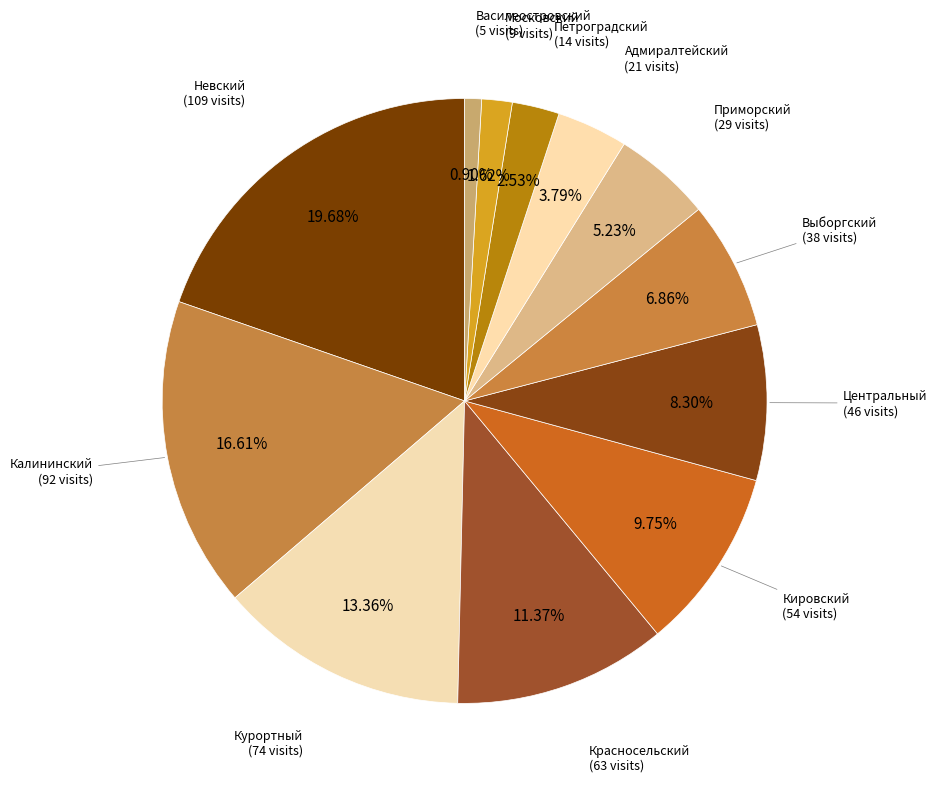

Is there any slice that represents more than half of the pie?

No